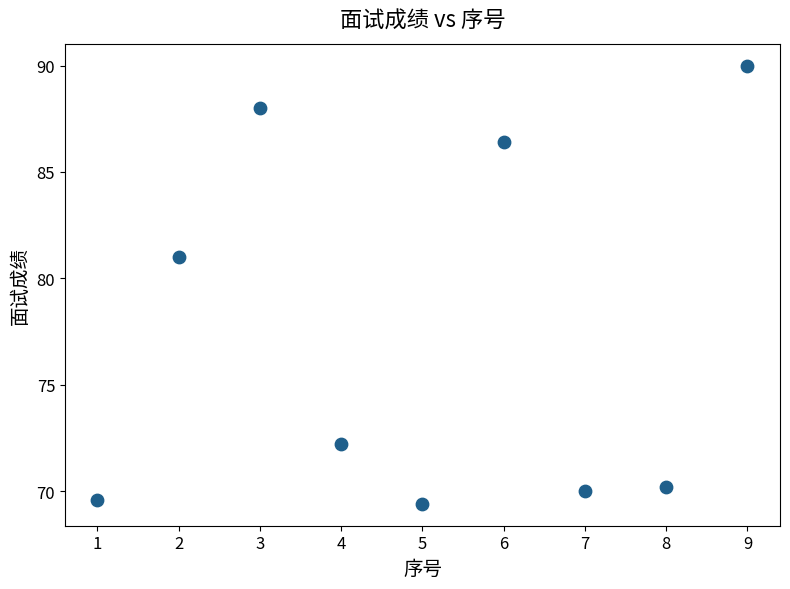

What Y value in the scatter plot is closest to 79?

81.0